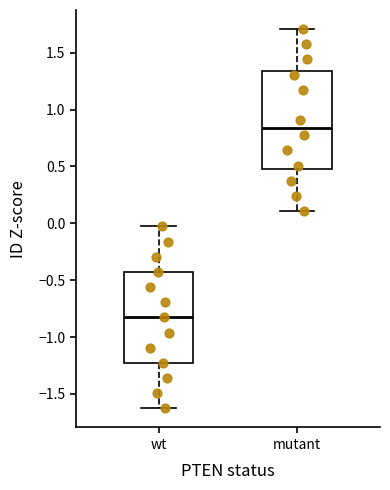

Where is the upper edge of the box for wt on the y-axis? The values are not printed on the chart, so give them approximately, as read against the axis.

-0.45